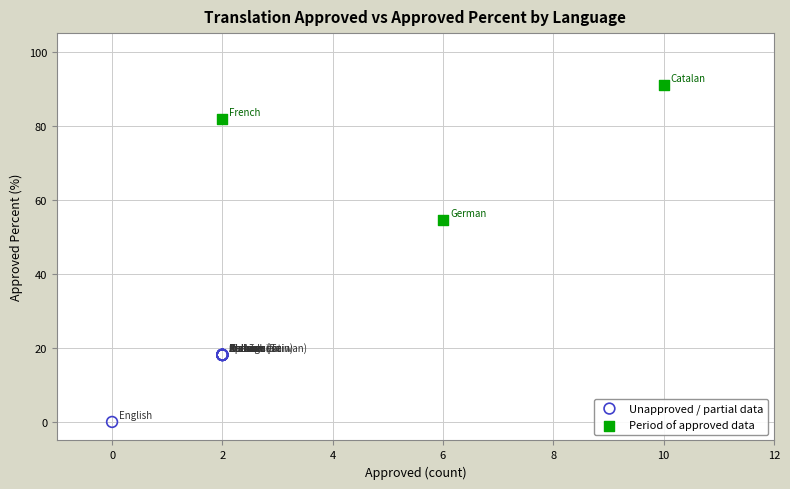

Which series reaches the maximum Y coordinate?

Period of approved data